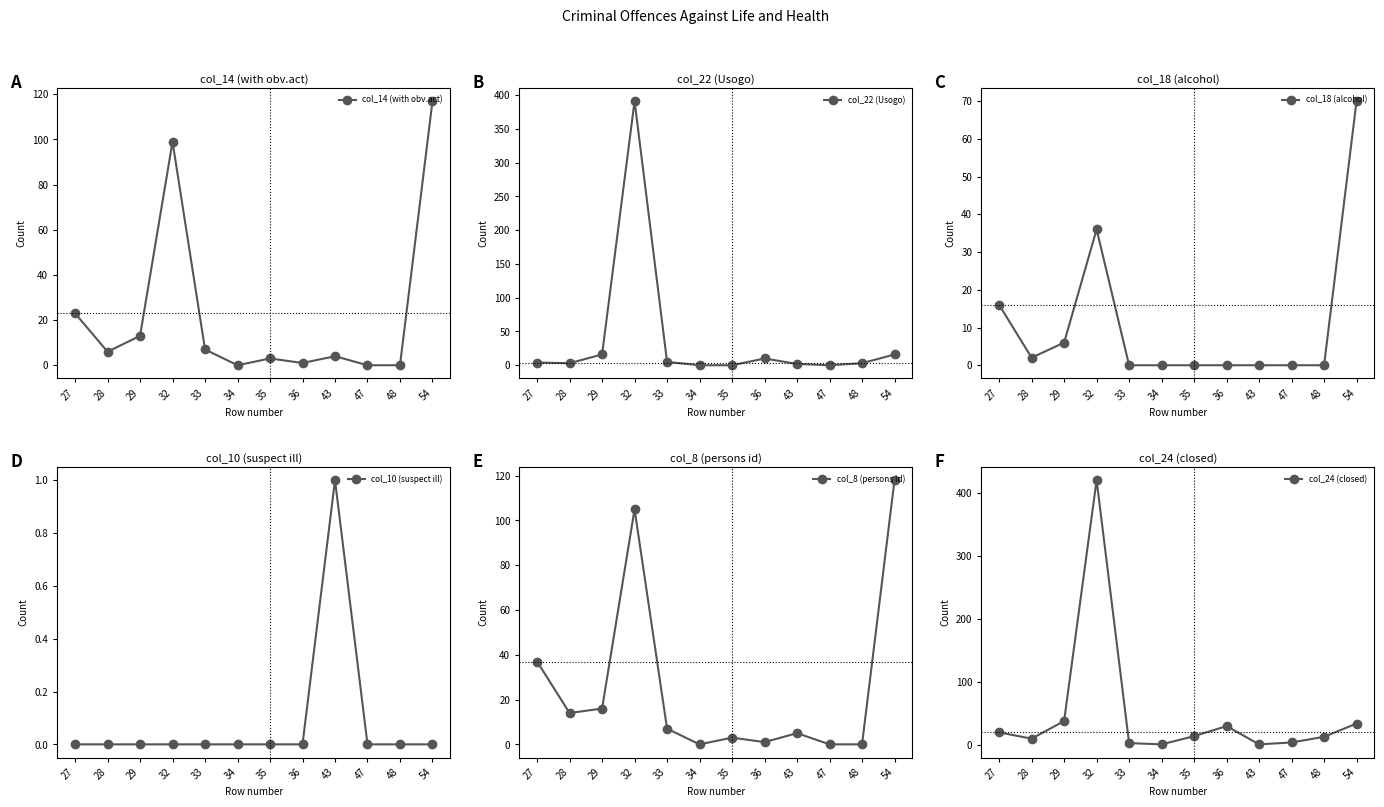

What is the sum of the col_24 (closed) values at 28 and 34?

11